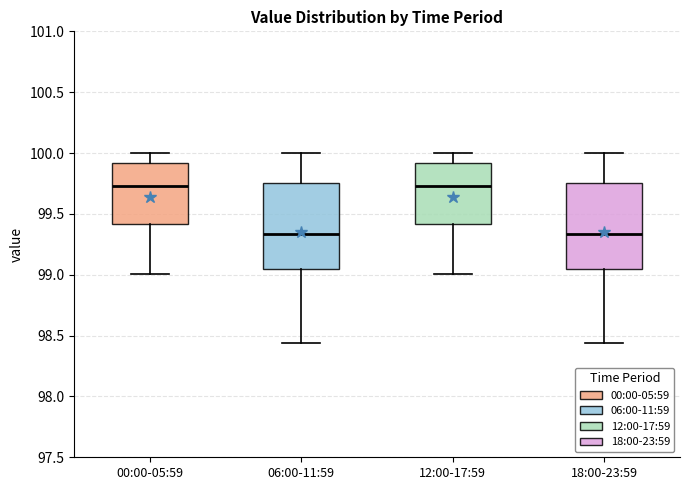

Reading left to right, read every box against the y-axis: the position of its median line, the range the box covers, and the ends of its whiskers. The values are not printed on the chart, so give them approximately, as read against the axis.

00:00-05:59: median 99.75, box 99.40 to 99.90, whiskers 99.00 to 100.00
06:00-11:59: median 99.35, box 99.05 to 99.75, whiskers 98.45 to 100.00
12:00-17:59: median 99.75, box 99.40 to 99.90, whiskers 99.00 to 100.00
18:00-23:59: median 99.35, box 99.05 to 99.75, whiskers 98.45 to 100.00